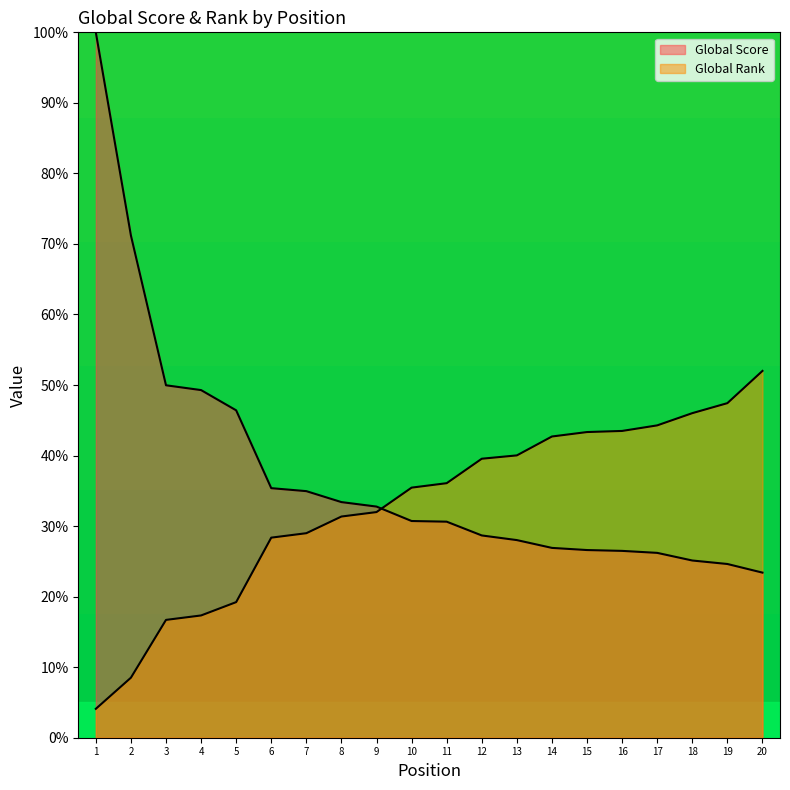

Which series ends up on top after the final intersection of Global Rank and Global Score?

Global Rank